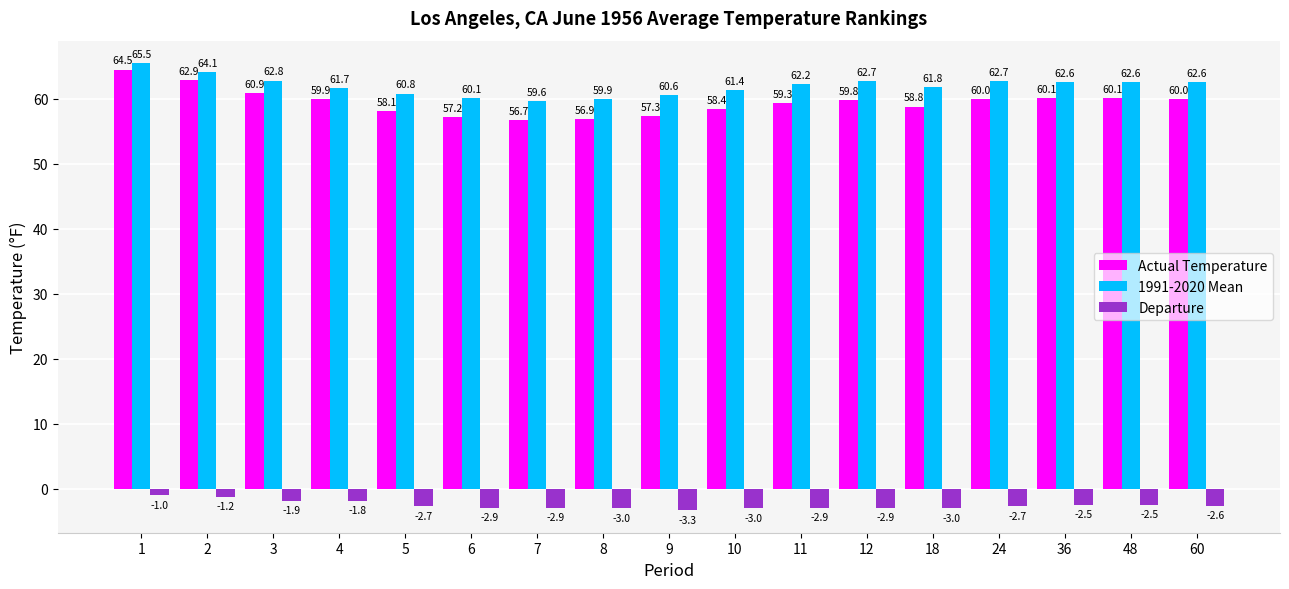

How many bars are there in total?

51